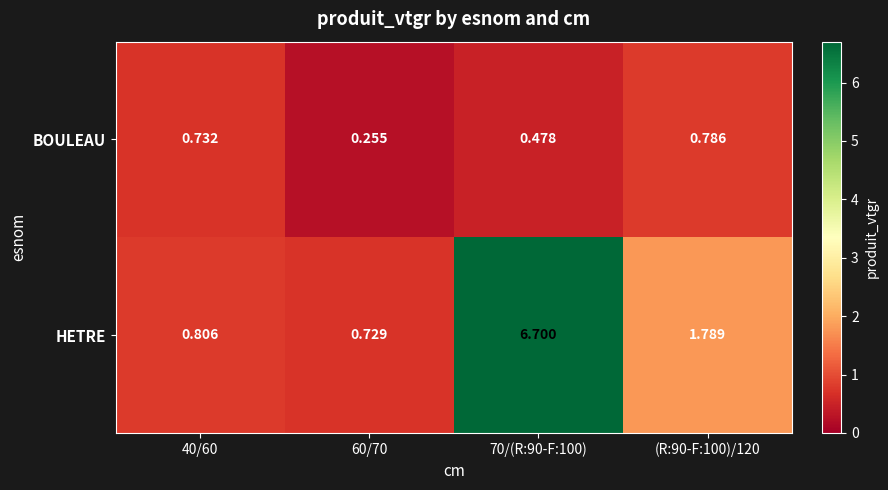

Rank the series by their average value, from lowest to highest.

BOULEAU, HETRE